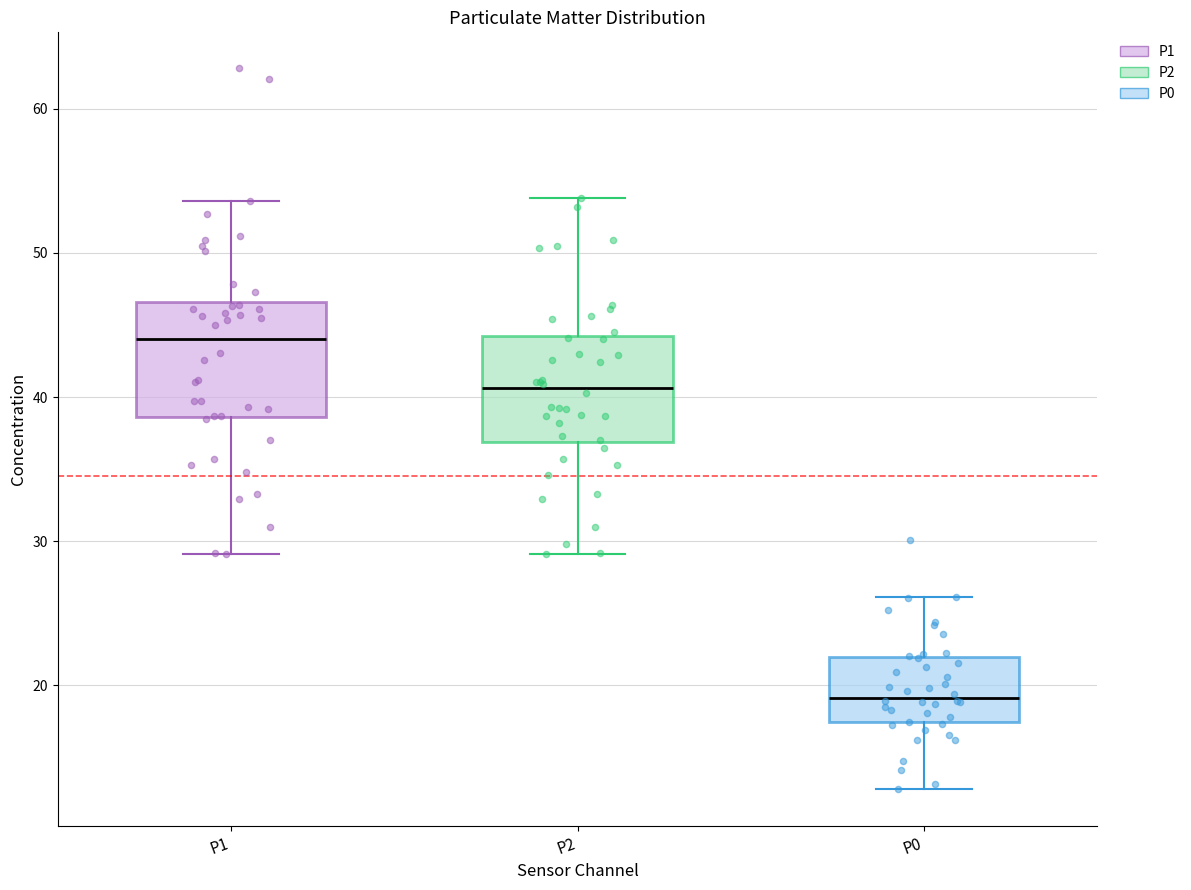

Which box's median line is the lowest?

P0